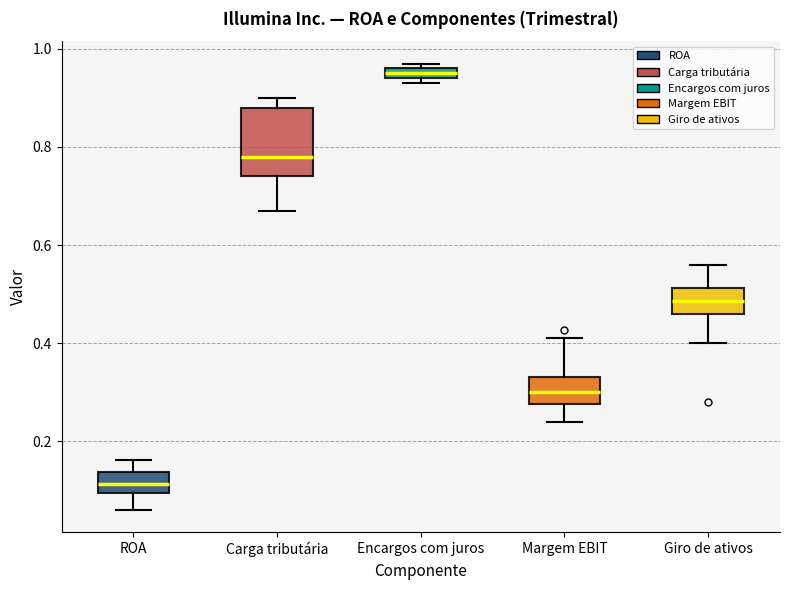

Comparing the boxes themselves (not the whiskers), which one is the tallest?

Carga tributária